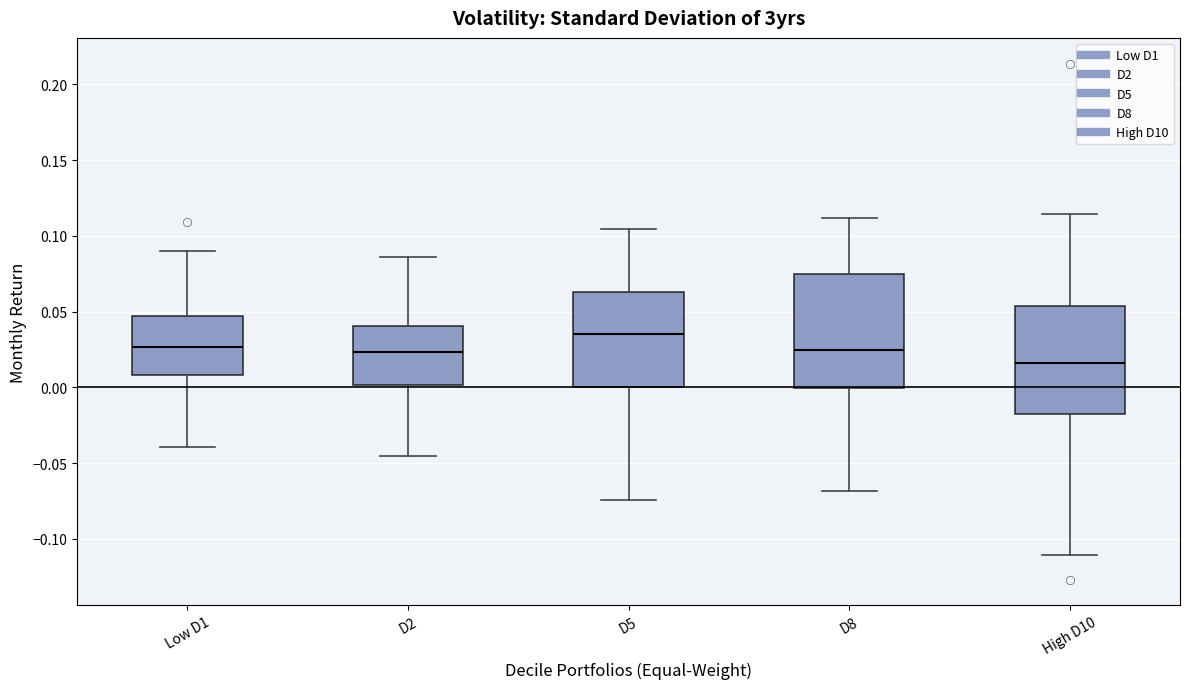

Reading left to right, transcribe this box plot: for each box, give where its median line is, the range the box spans, and where its two whiskers end, as read against the y-axis. The values are not printed on the chart, so give them approximately, as read against the axis.

Low D1: median 0.025, box 0.010 to 0.045, whiskers -0.040 to 0.090
D2: median 0.025, box 0.000 to 0.040, whiskers -0.045 to 0.085
D5: median 0.035, box 0.000 to 0.065, whiskers -0.075 to 0.105
D8: median 0.025, box 0.000 to 0.075, whiskers -0.070 to 0.110
High D10: median 0.015, box -0.015 to 0.055, whiskers -0.110 to 0.115